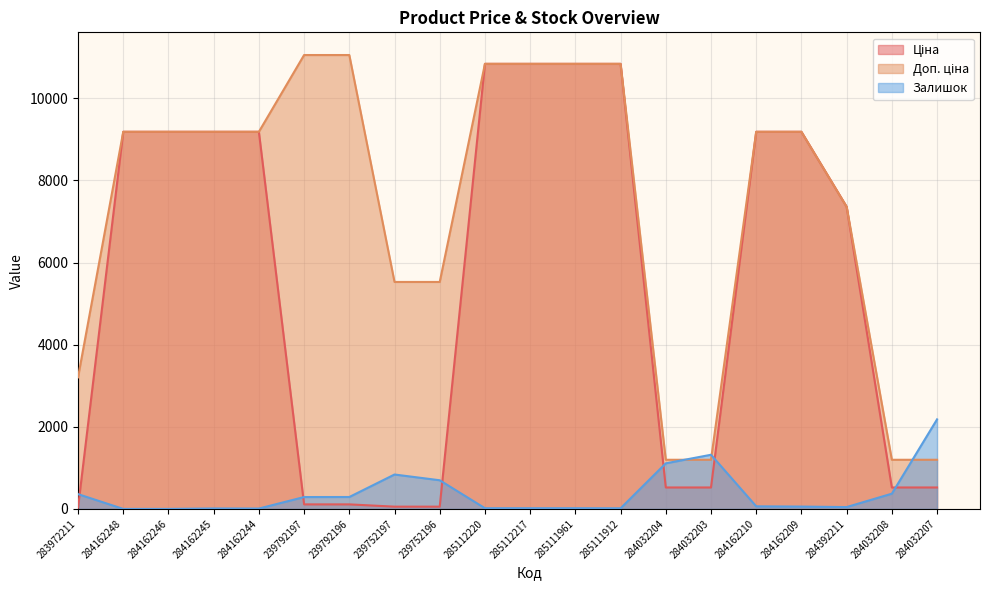

How many data points does each series have?

20